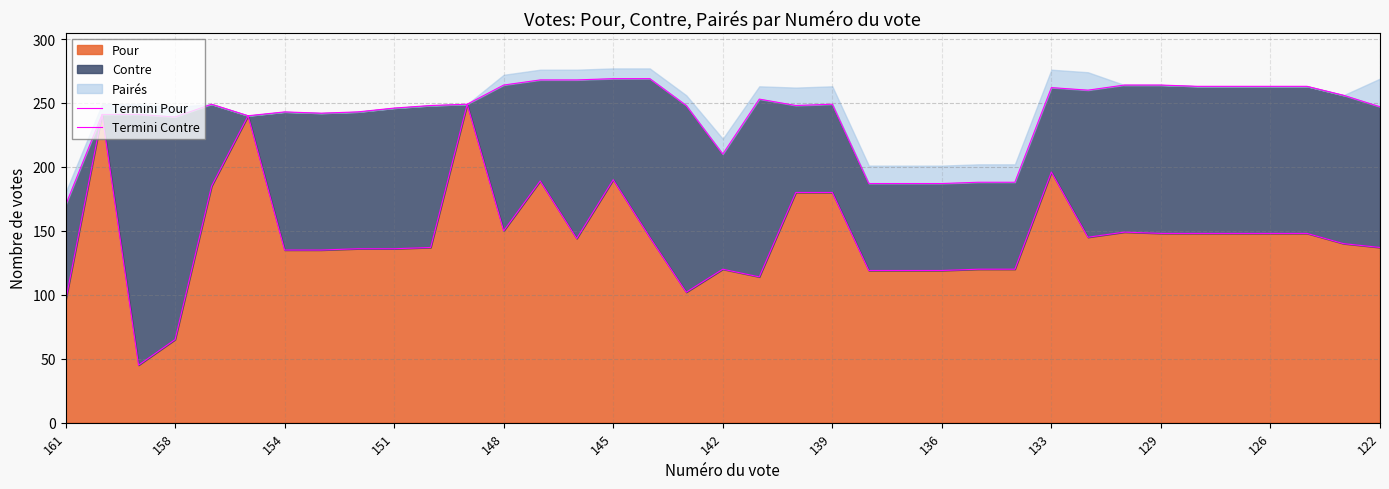

Which series has the largest range (max minus min)?

Termini Pour